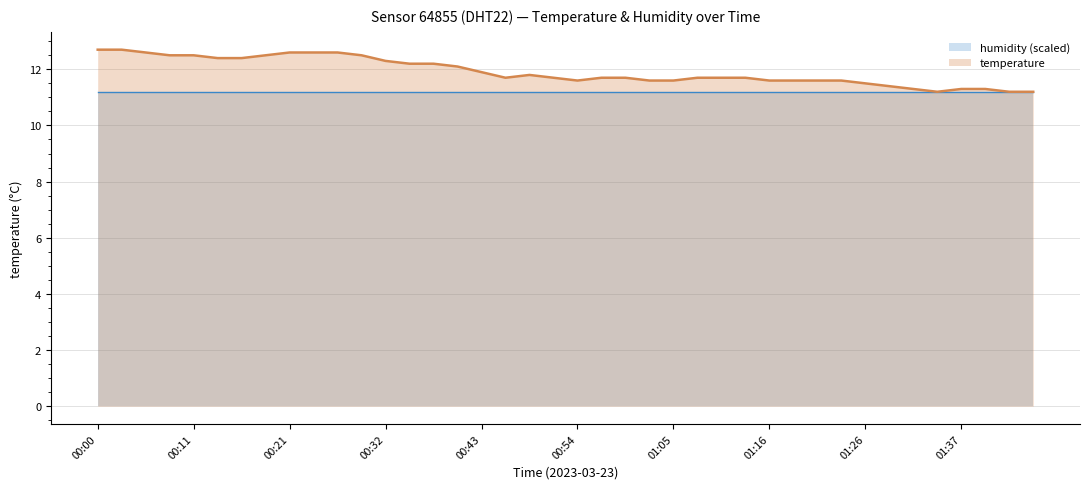

Reading left to right, list all the values displayed in this chart.

12.7	12.7	12.6	12.5	12.5	12.4	12.4	12.5	12.6	12.6	12.6	12.5	12.3	12.2	12.2	12.1	11.9	11.7	11.8	11.7	11.6	11.7	11.7	11.6	11.6	11.7	11.7	11.7	11.6	11.6	11.6	11.6	11.5	11.4	11.3	11.2	11.3	11.3	11.2	11.2